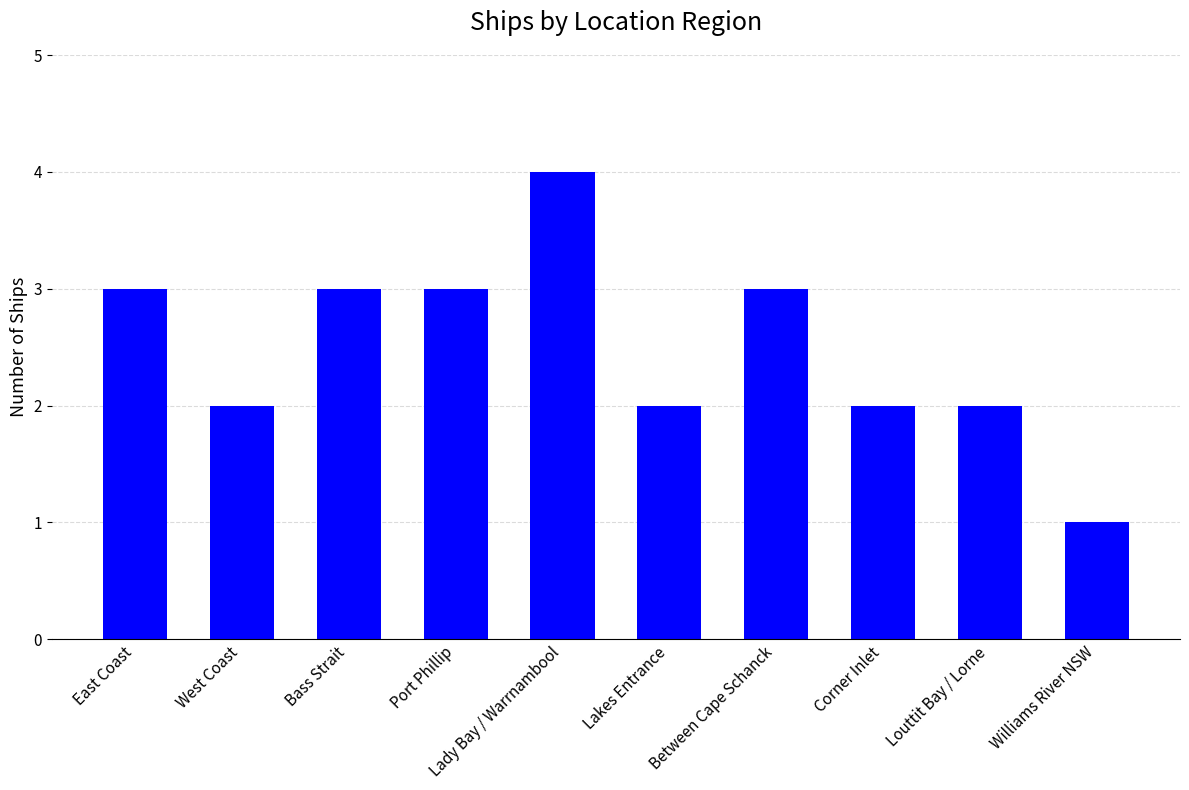

Which label corresponds to the largest value in the chart?

Lady Bay / Warrnambool